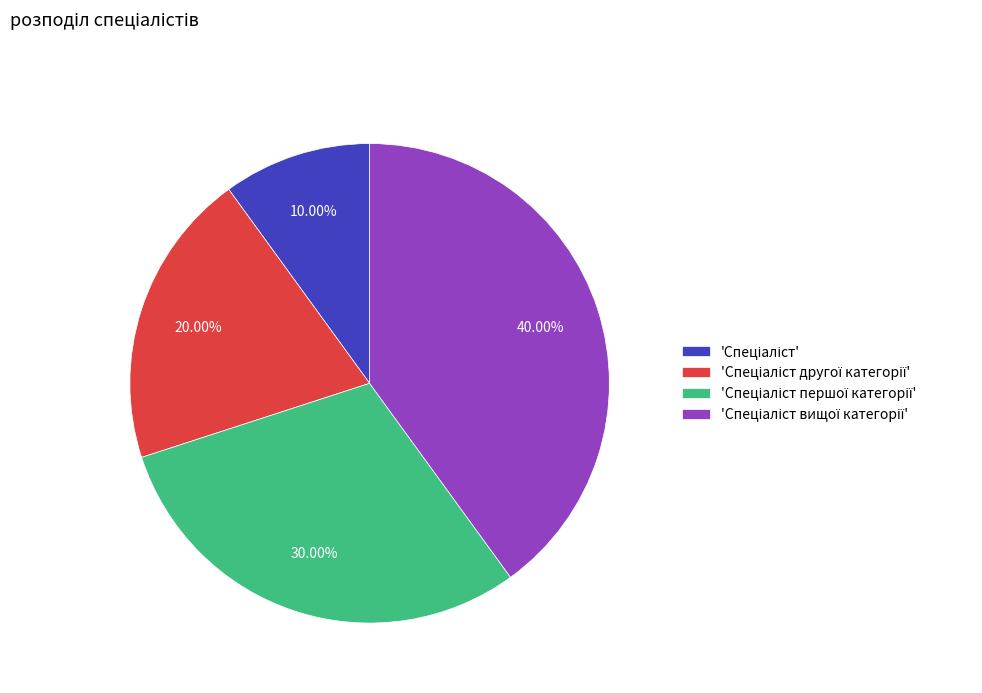

Is there any slice that represents more than half of the pie?

No